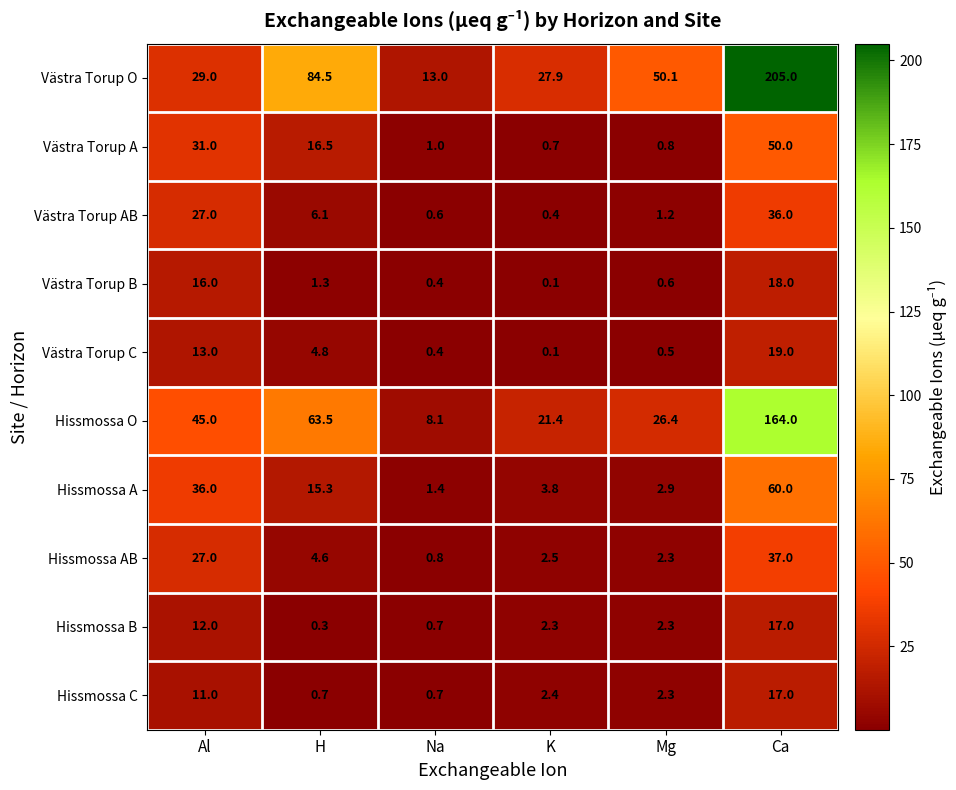

Rank the categories by Hissmossa O value from highest to lowest.

Ca, H, Al, Mg, K, Na